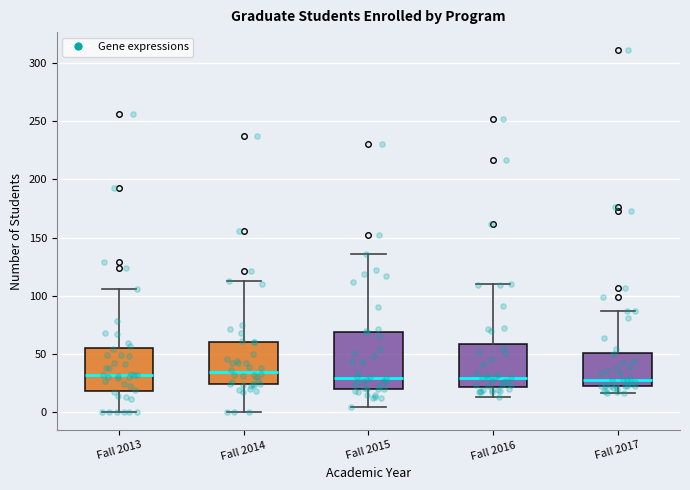

Which box is the tallest, from its lower edge to its upper edge?

Fall 2015